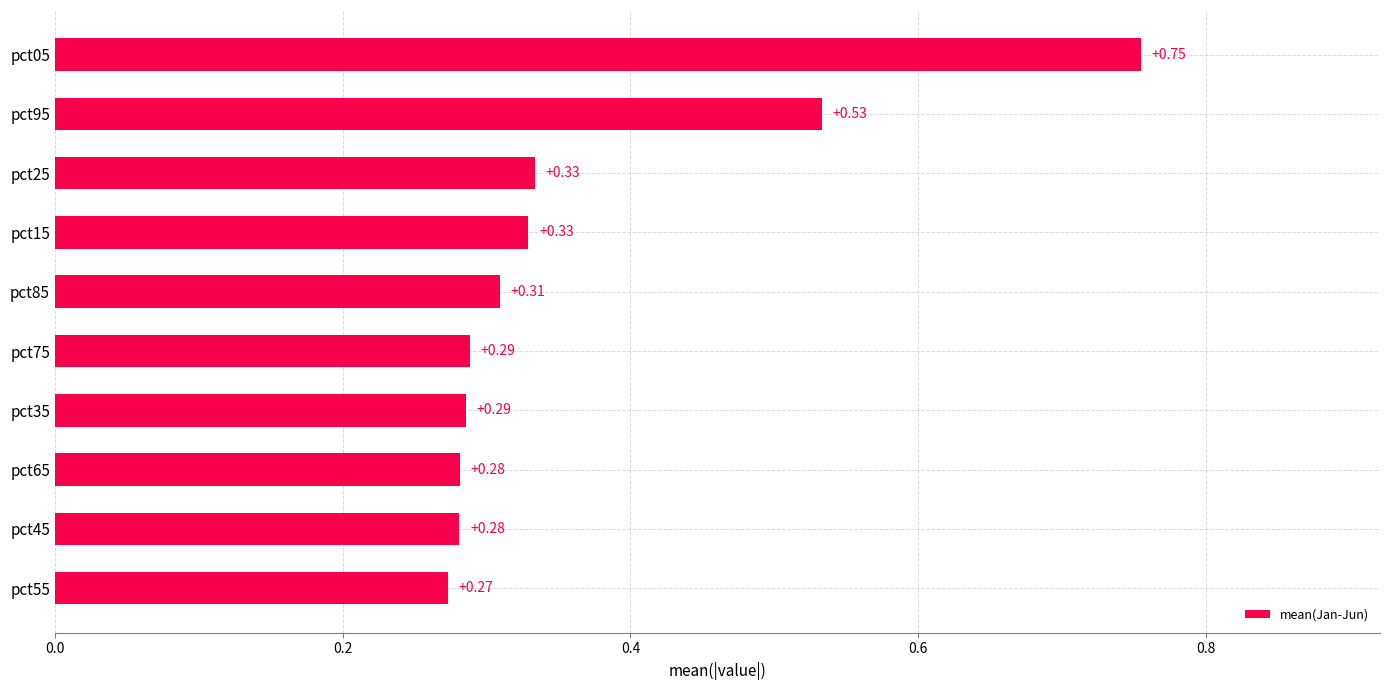

What is the change in value from pct45 to pct05?

+0.5